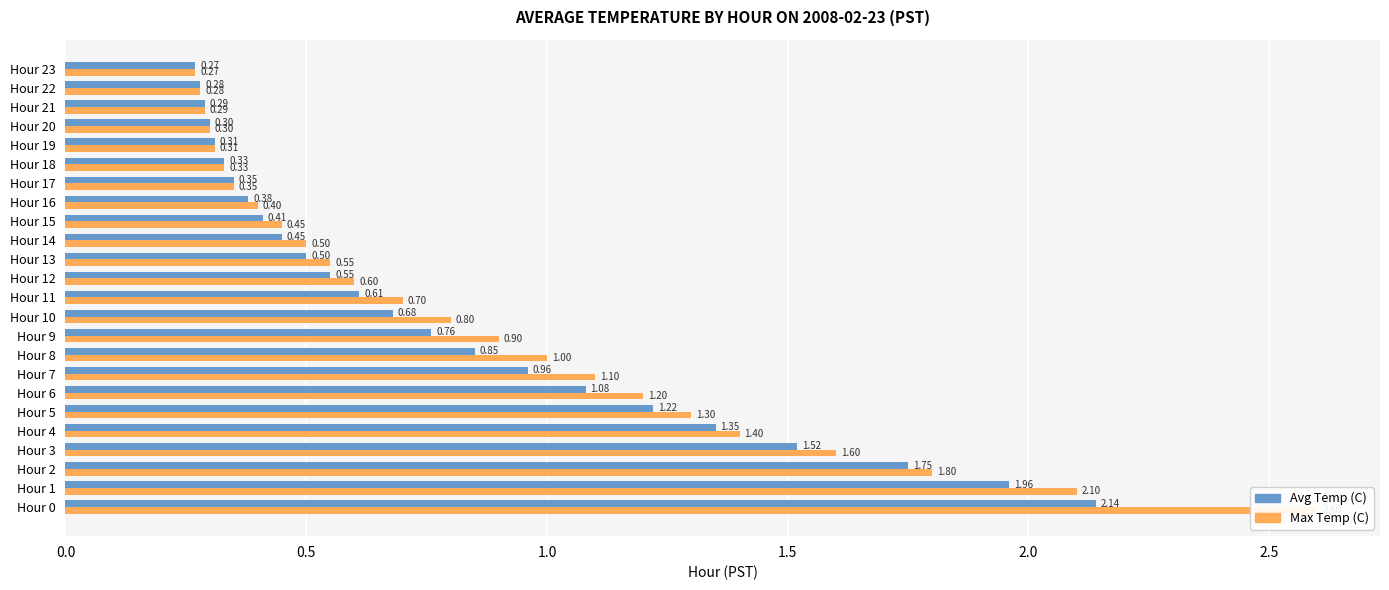

Reading left to right, transcribe all the data shown in this chart.

Avg Temp (C): 2.1	2.0	1.8	1.5	1.4	1.2	1.1	1.0	0.8	0.8	0.7	0.6	0.6	0.5	0.5	0.4	0.4	0.3	0.3	0.3	0.3	0.3	0.3	0.3
Max Temp (C): 2.6	2.1	1.8	1.6	1.4	1.3	1.2	1.1	1.0	0.9	0.8	0.7	0.6	0.6	0.5	0.5	0.4	0.3	0.3	0.3	0.3	0.3	0.3	0.3